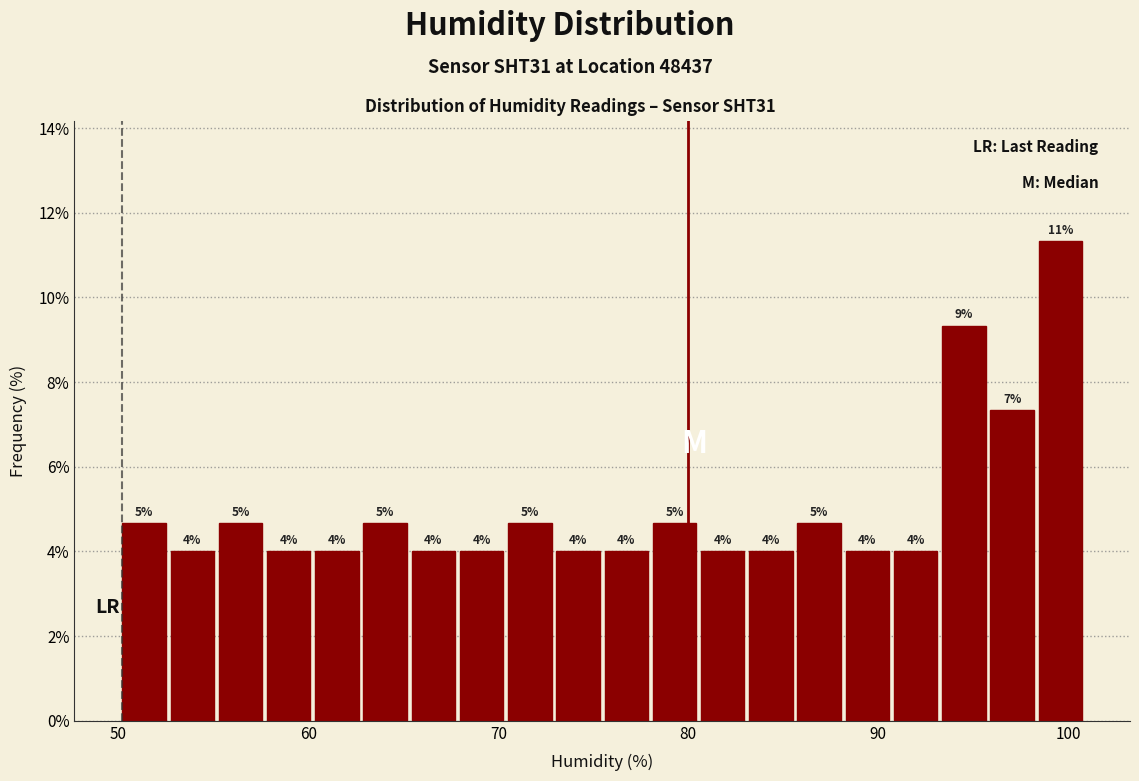

Read against the x-axis, roughly where is the centre of the tallest bar?

100